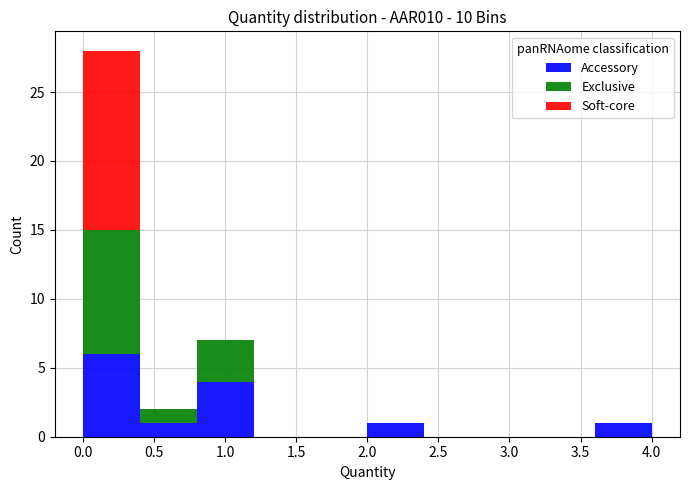

What is the total height of the stacked bar covering 2.0 to 2.4 on the x-axis? The values are not printed on the chart, so give them approximately, as read against the axis.

1